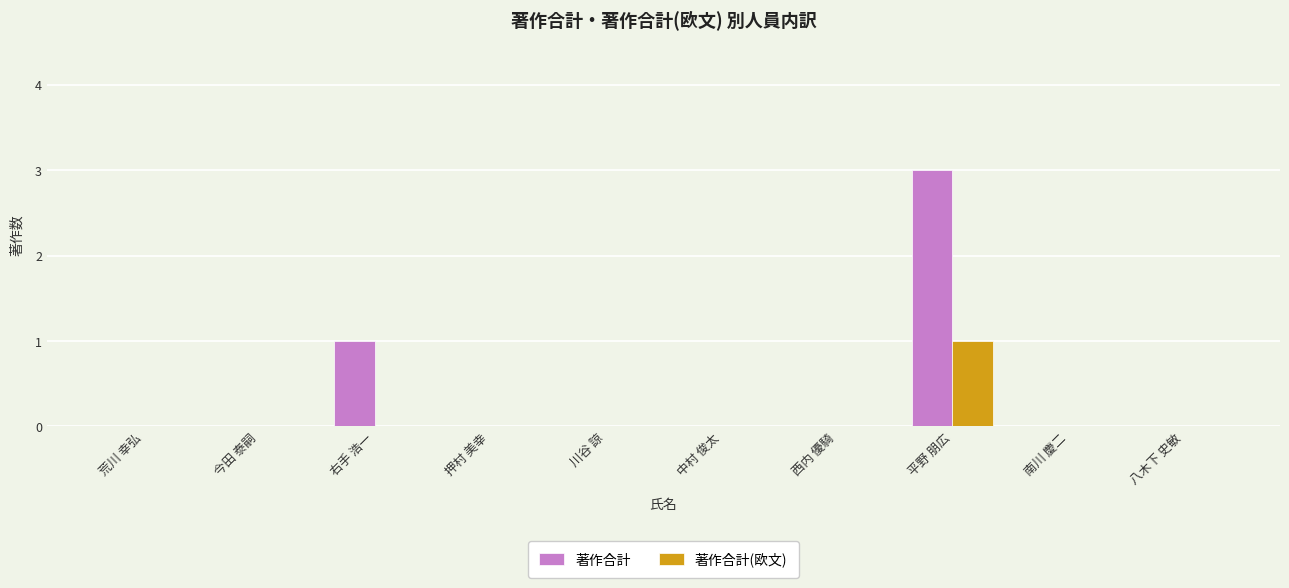

Which category has the highest value across all series?

平野 朋広